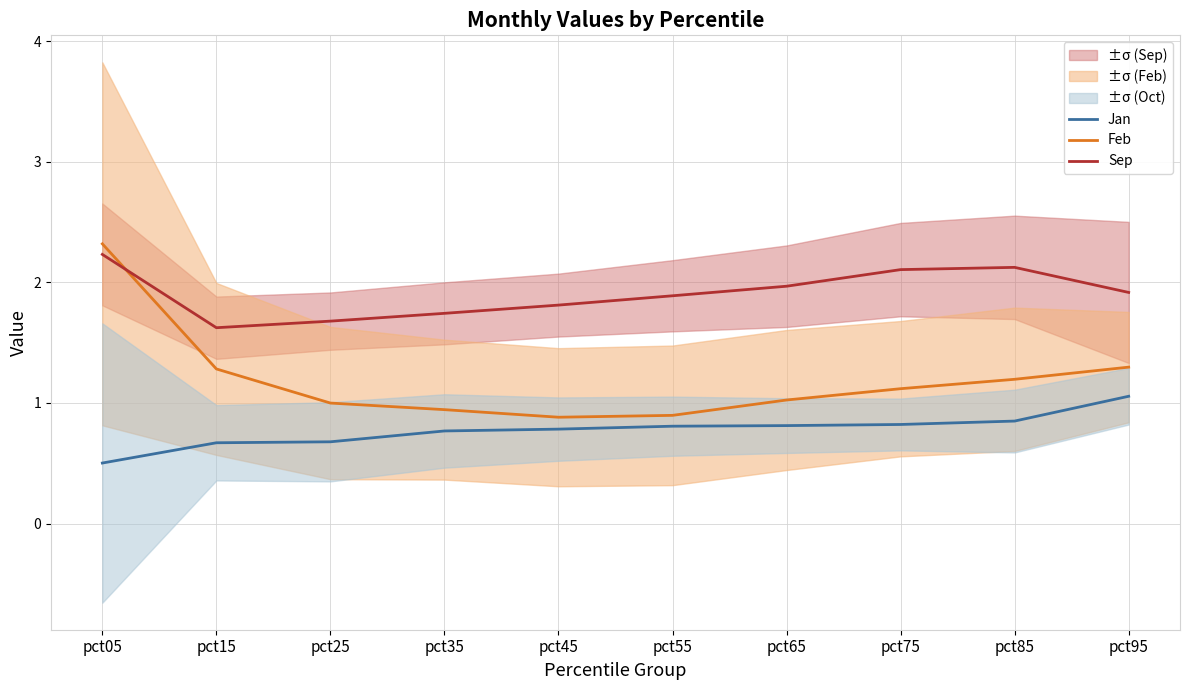

Which series changed the most between pct25 and pct35?

Jan